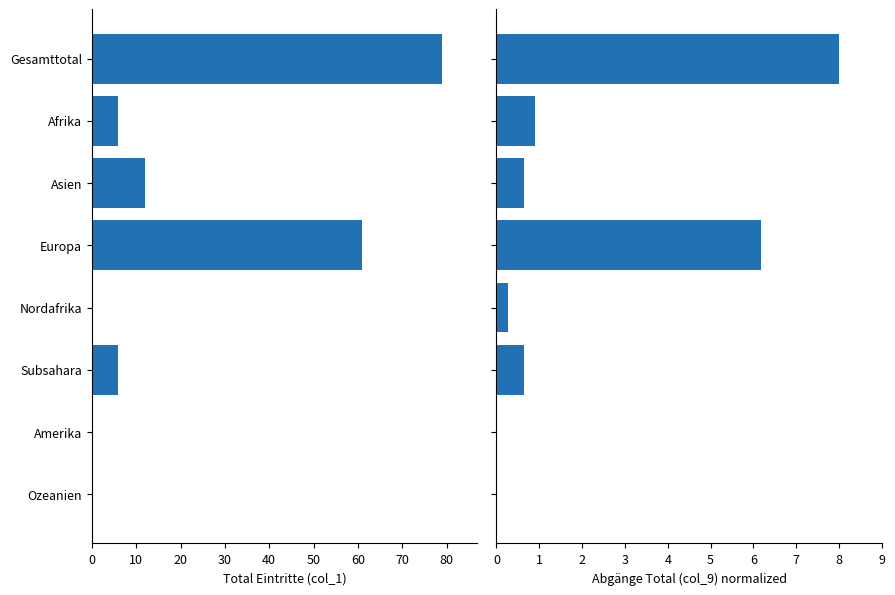

Reading right to left, transcribe all the data shown in this chart.

Total Eintritte (col_1): 0.0	0.0	6.0	0.0	61.0	12.0	6.0	79.0
Abgänge Total (col_9): 0.0	0.0	0.6	0.3	6.2	0.6	0.9	8.0